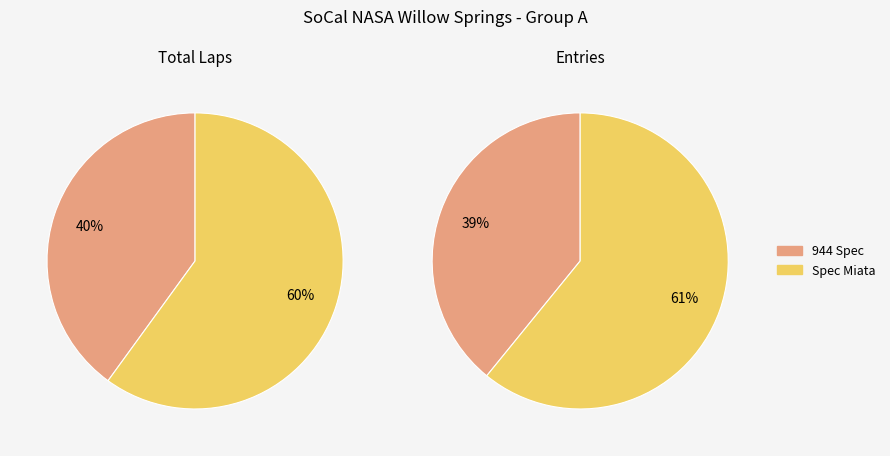

Which category accounts for the majority?

Spec Miata